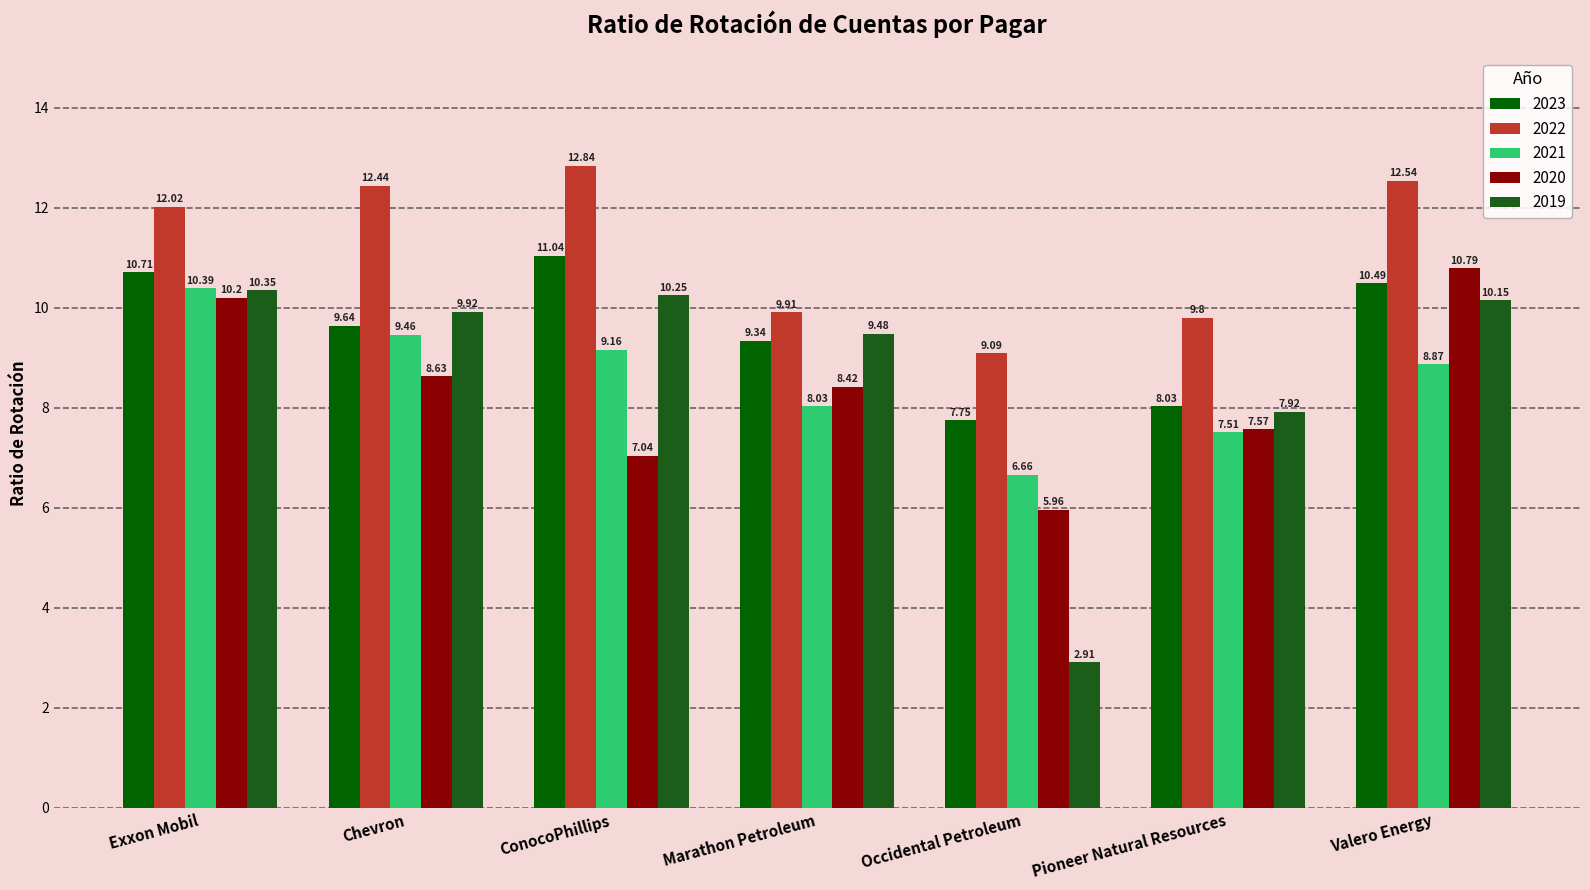

How many groups of bars are there?

7